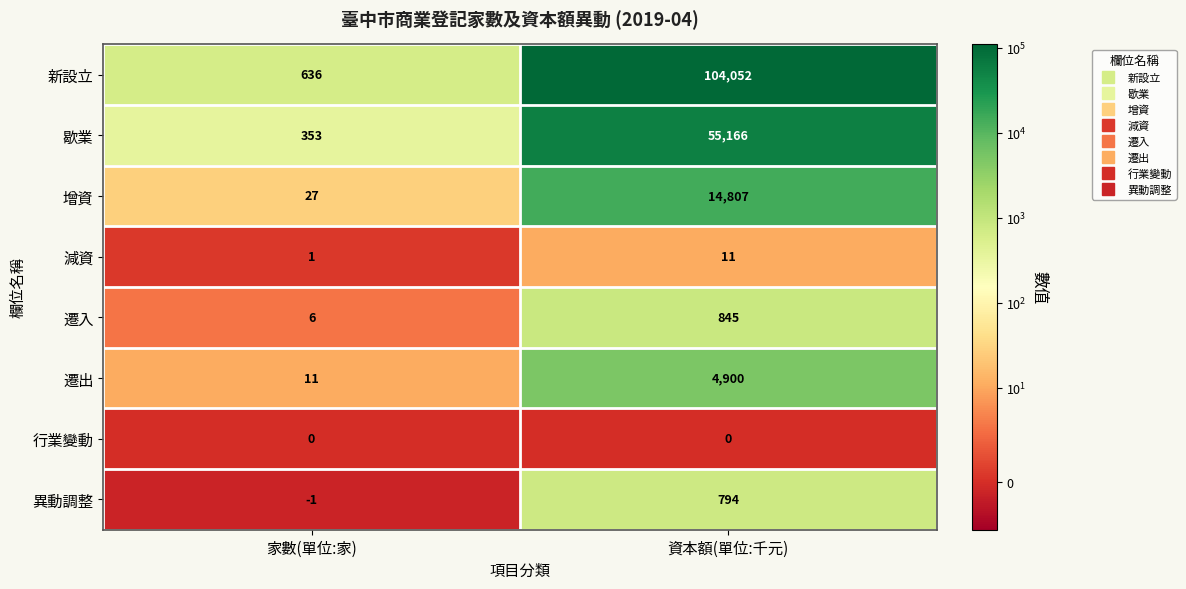

True or false: 增資 has a value of 14807 at 資本額(單位:千元).

True